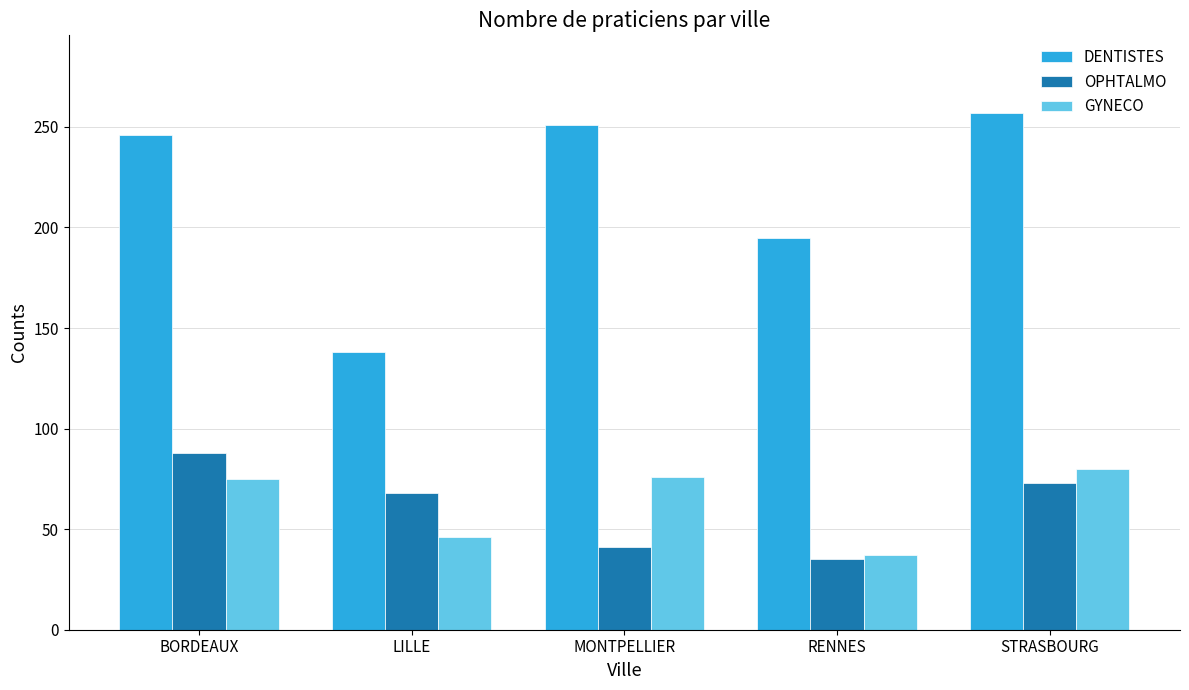

Which label corresponds to the largest value in the chart?

STRASBOURG